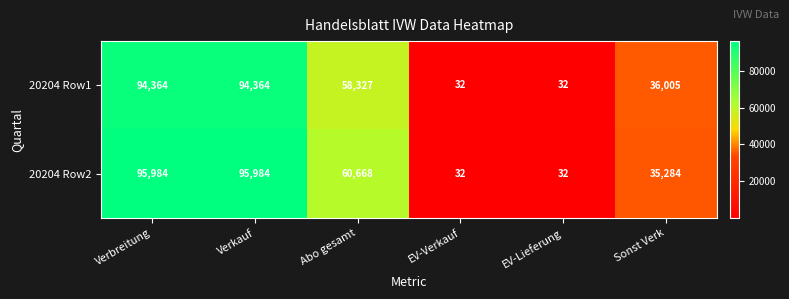

What is the difference between the second highest and second lowest values in the 20204 Row1 series?

94332